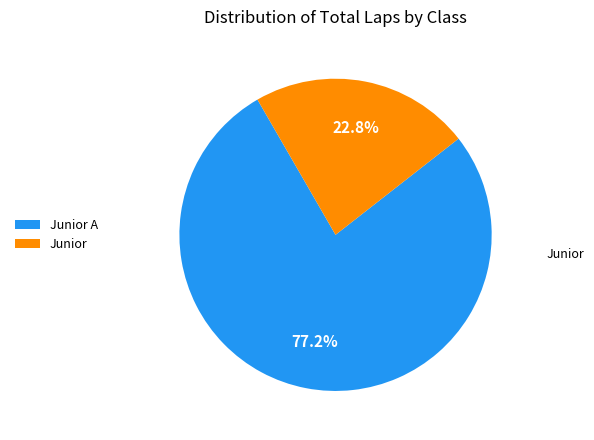

Combined, do Junior A and Junior account for over 50%?

Yes